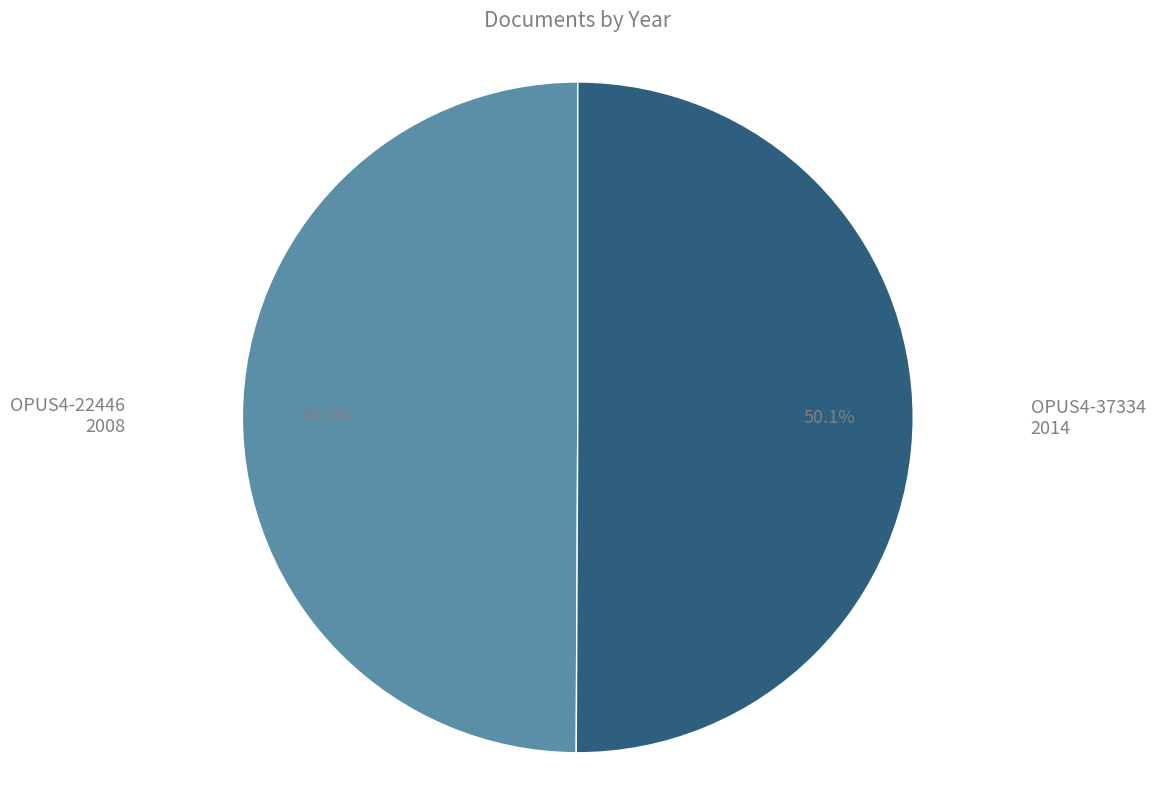

Which category accounts for the majority?

OPUS4-37334